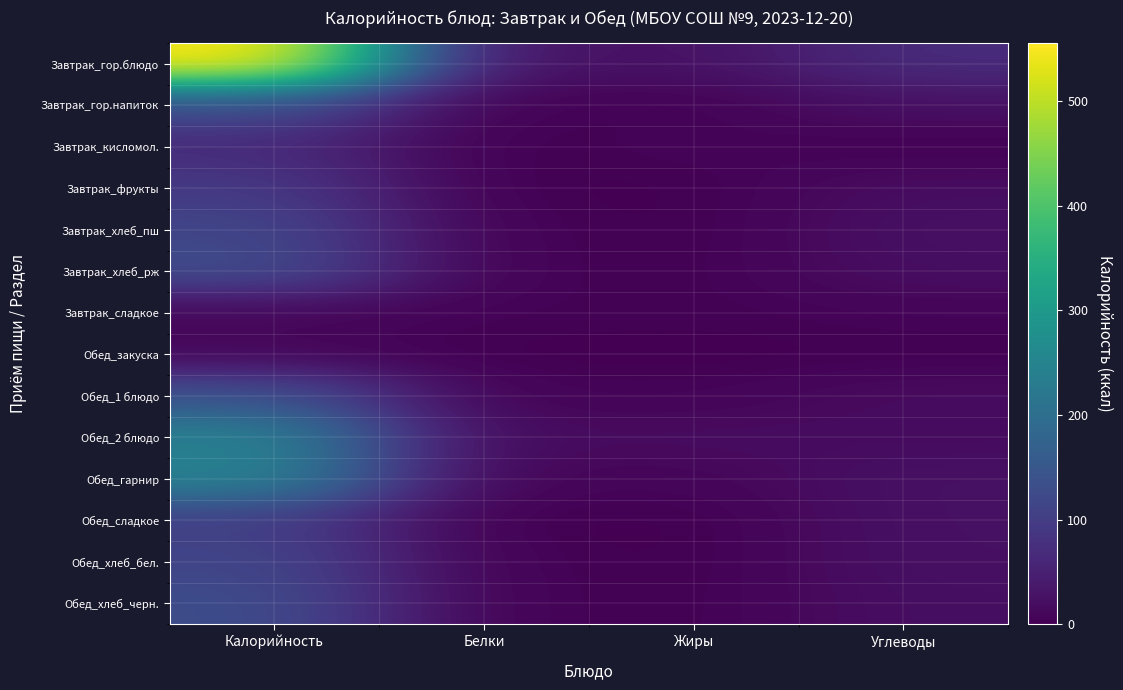

Count the number of data series in this chart.

14